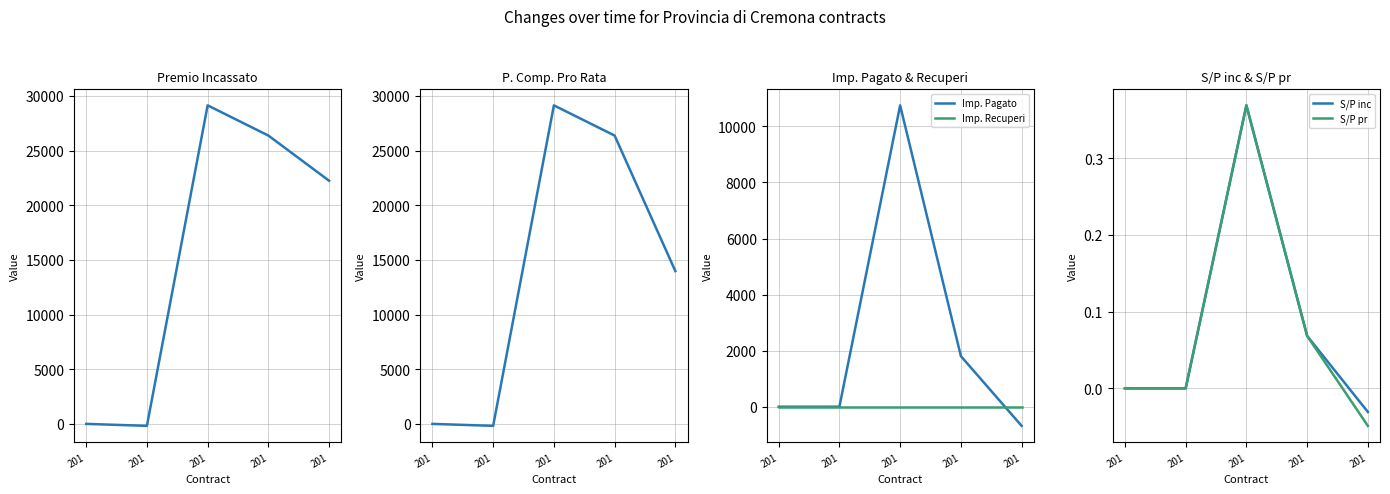

True or false: S/P inc and S/P pr intersect in this chart.

False